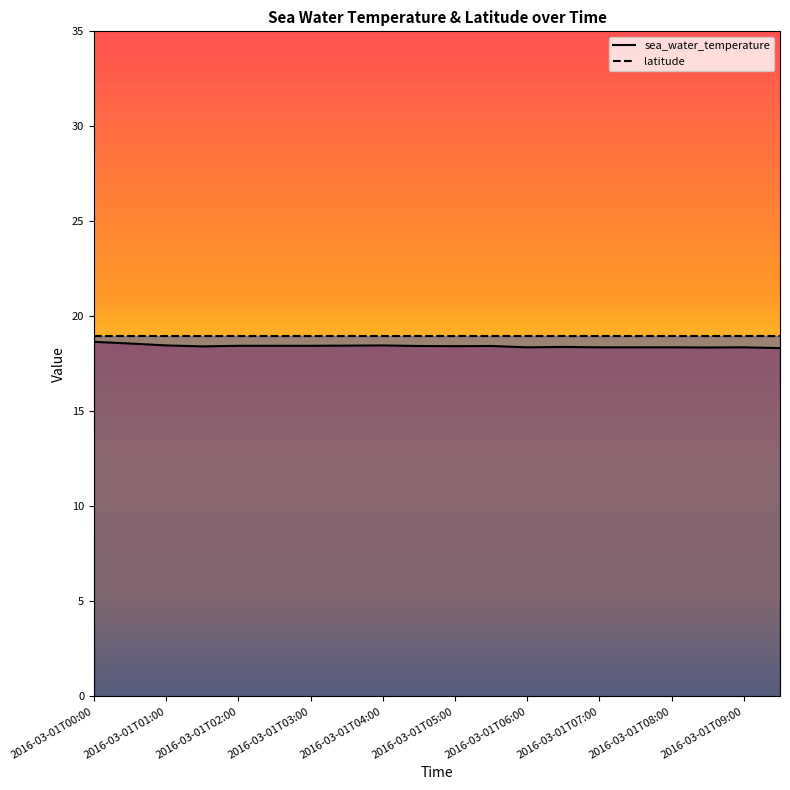

True or false: the data shows 31.1 at 2016-03-01T02:00.

False